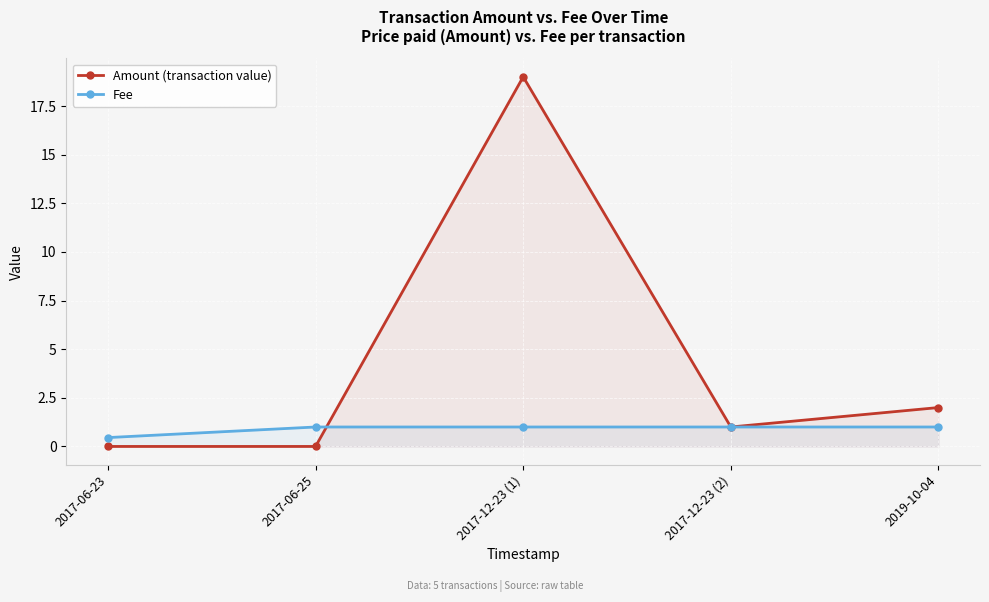

Which category has the lowest value across all series?

2017-06-25